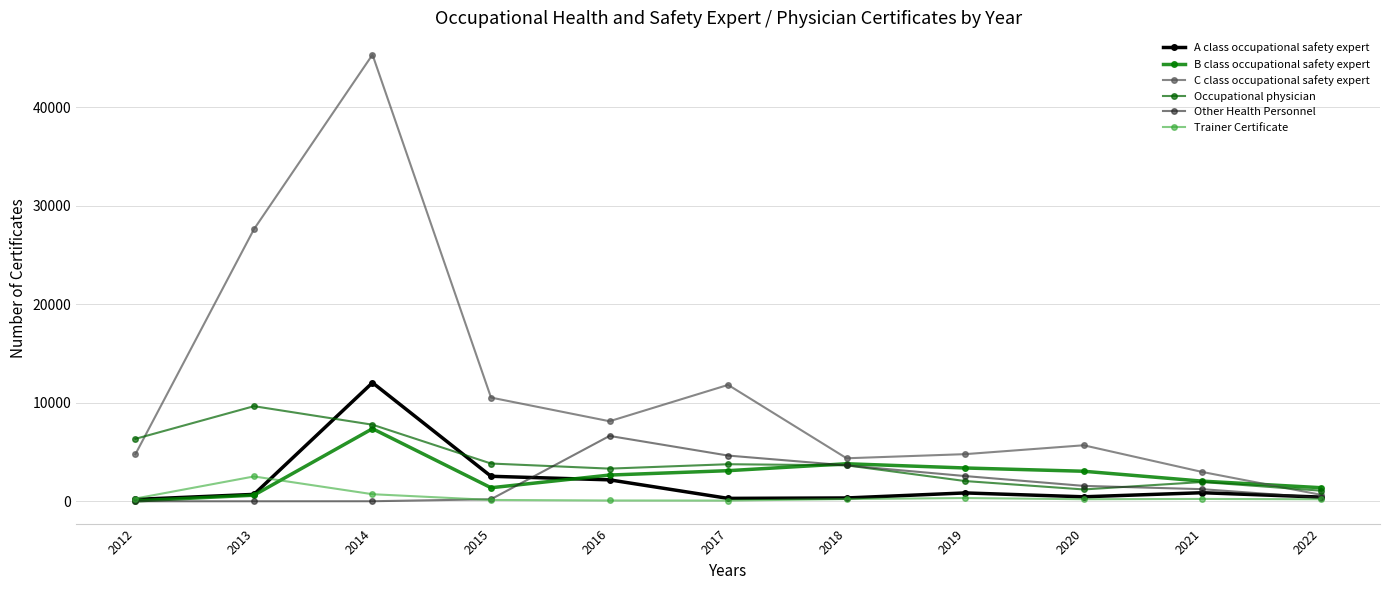

At which label does B class occupational safety expert reach its minimum?

2012